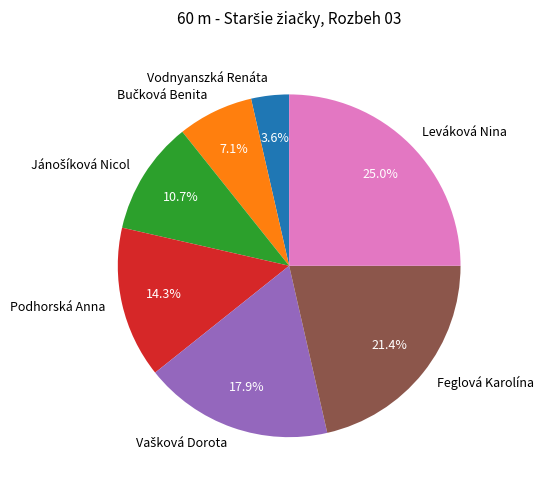

How much of the chart is everything except Podhorská Anna?

85.7%